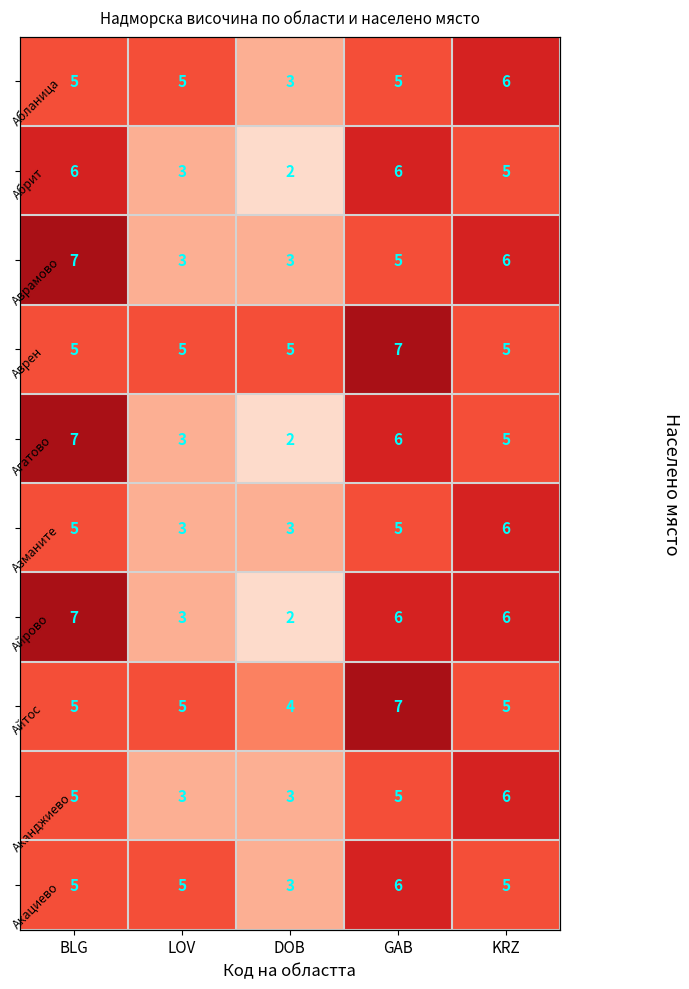

Count the Абрит values in the range 3 to 6.

4